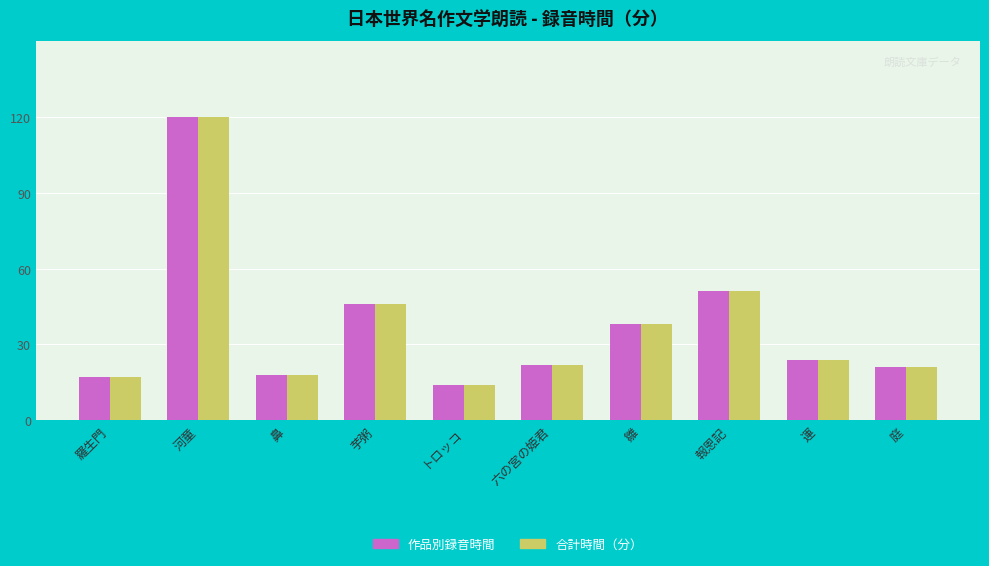

What is the total value across all series at 羅生門?

34